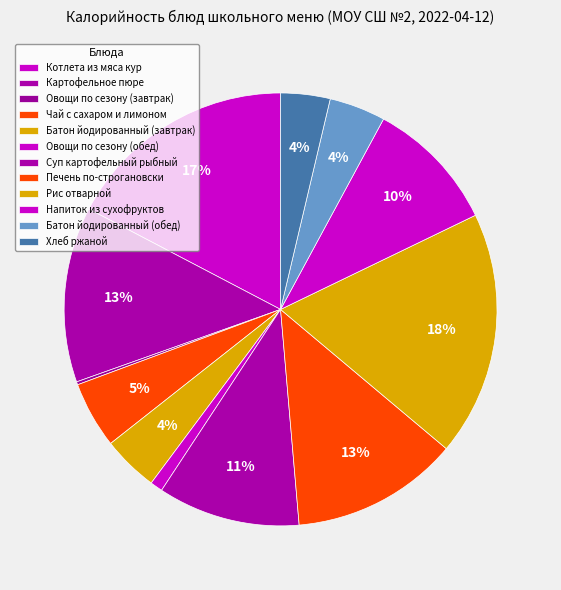

Is there any slice that represents more than half of the pie?

No